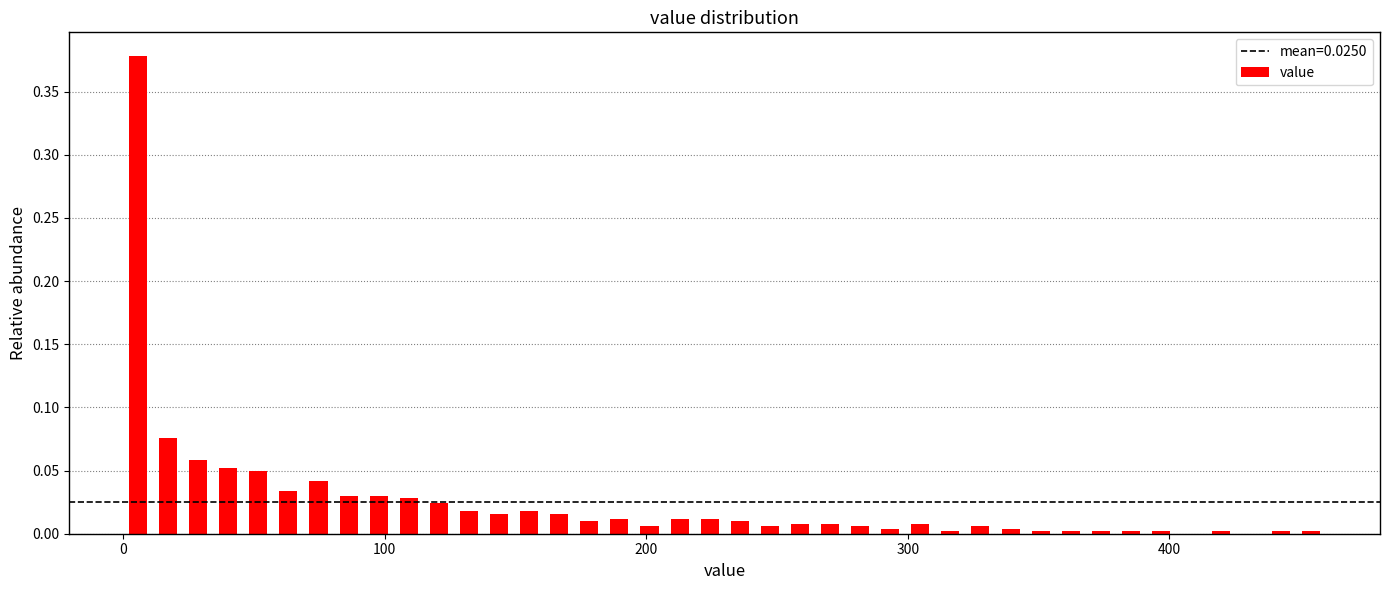

Around what value on the x-axis is the tallest bar? Give the approximate position of its centre, as read against the axis.

10